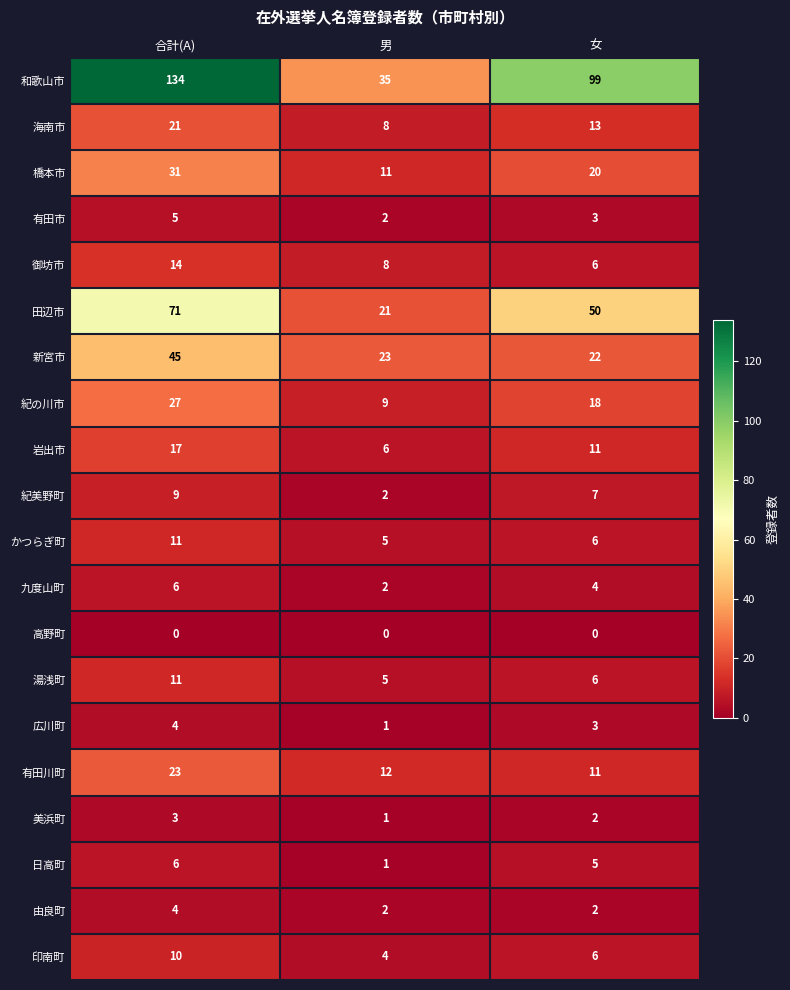

What is the difference between the maximum and second lowest values in the 新宮市 series?

22